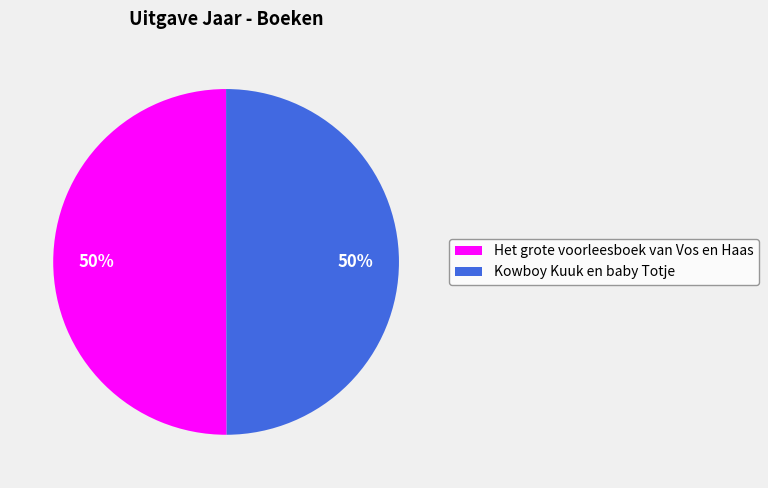

To the nearest percent, what is the average slice percentage?

50%